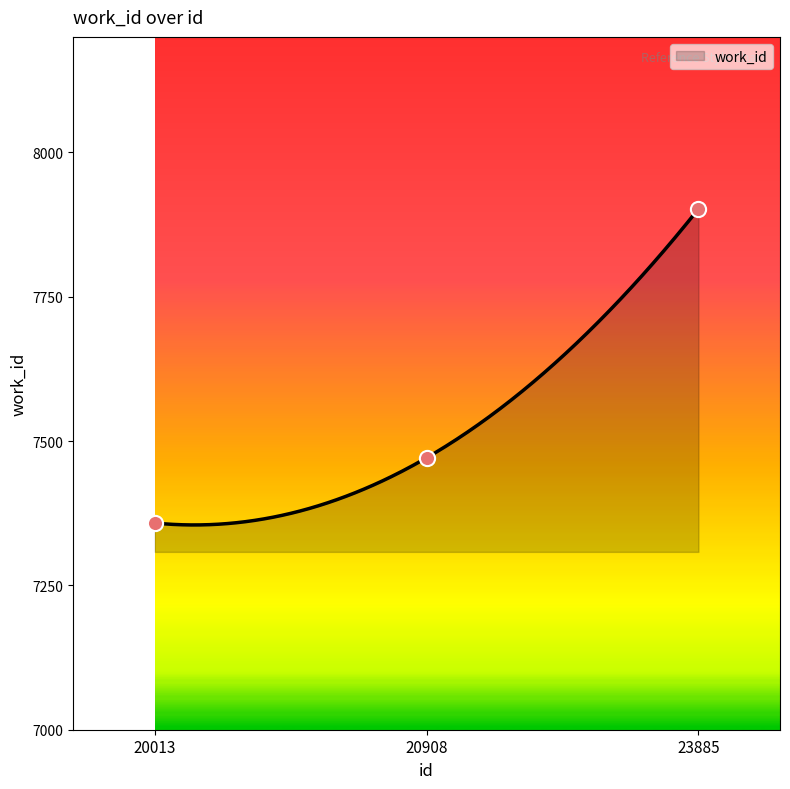

What is the ratio of the value at 20908 to the value at 20013?

1.0